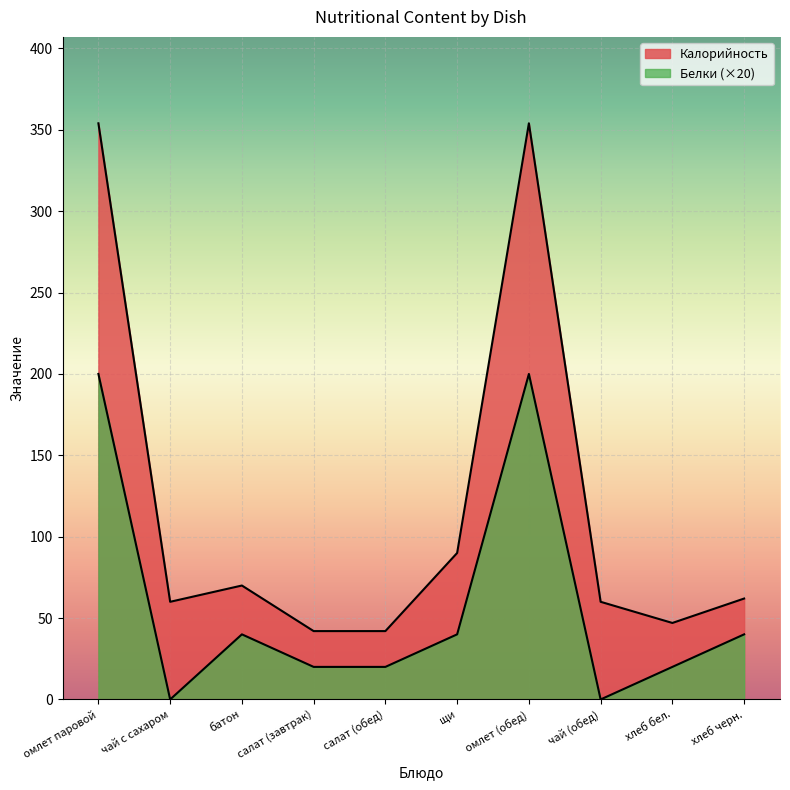

Rank the series by their maximum value, from lowest to highest.

Белки, Калорийность